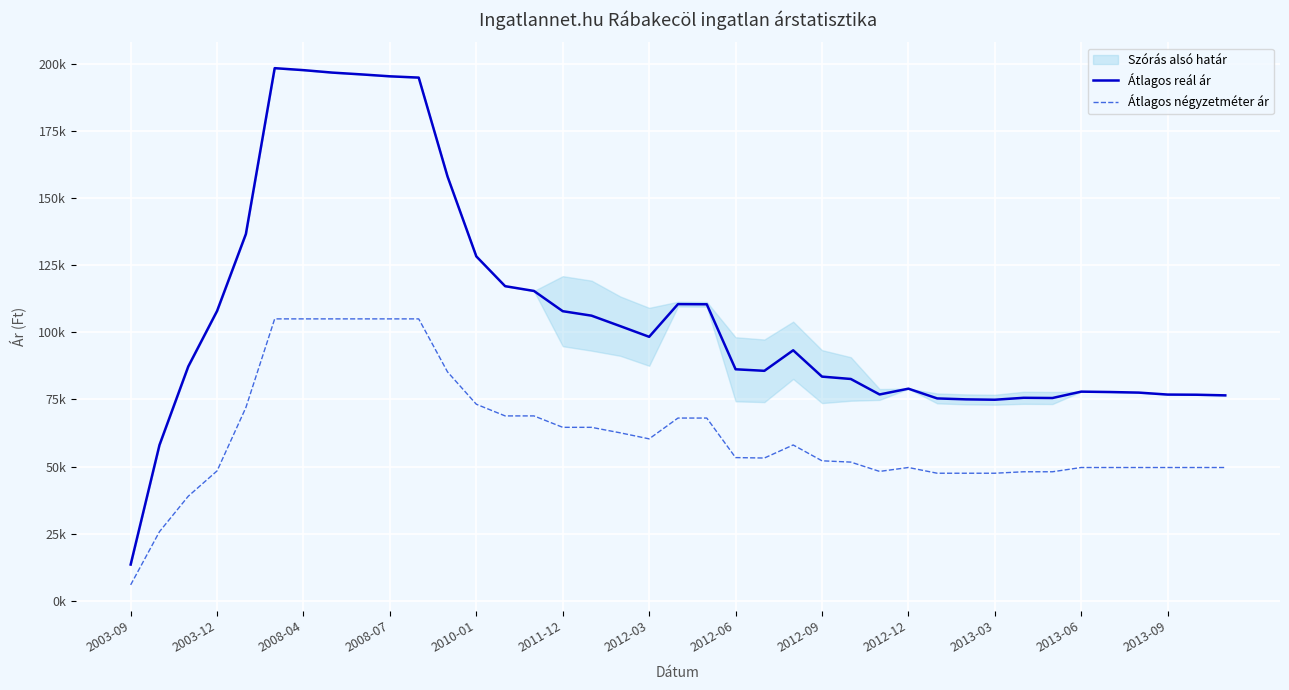

What position from the left is 34?

35